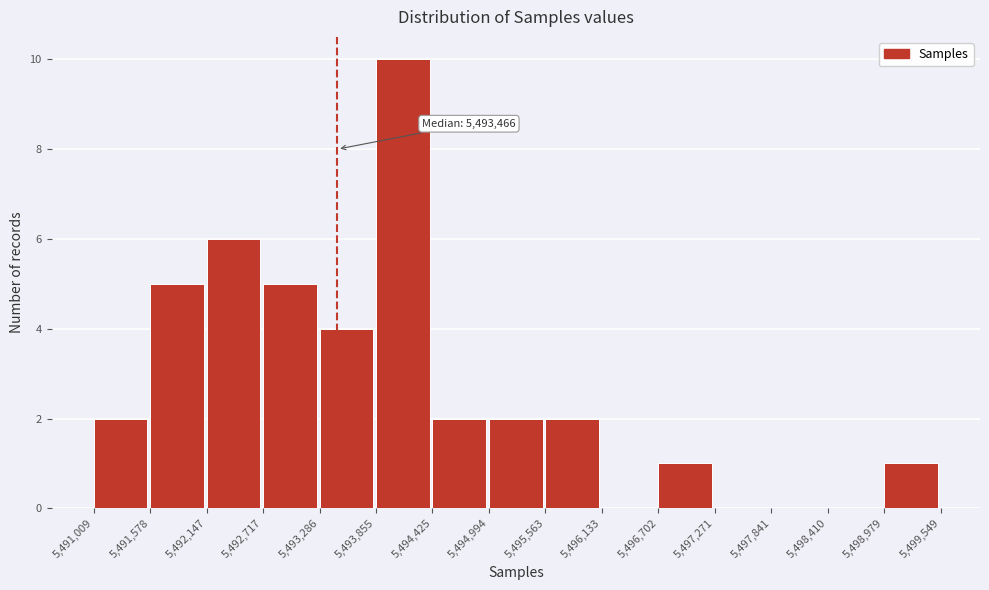

Over which range of the x-axis is the bar tallest?

5,493,855 to 5,494,425